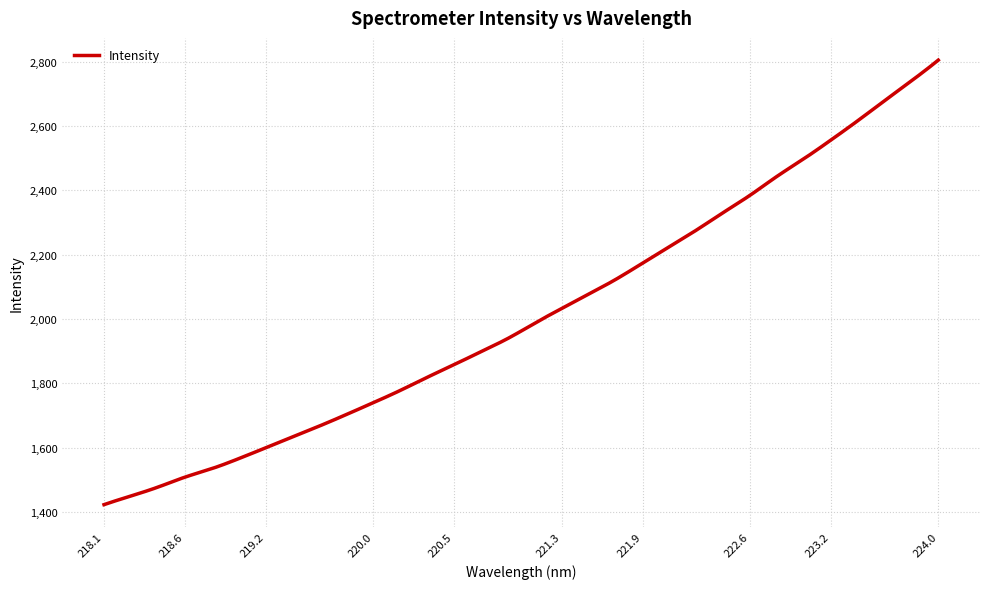

What is the minimum value shown in the chart?

1422.9